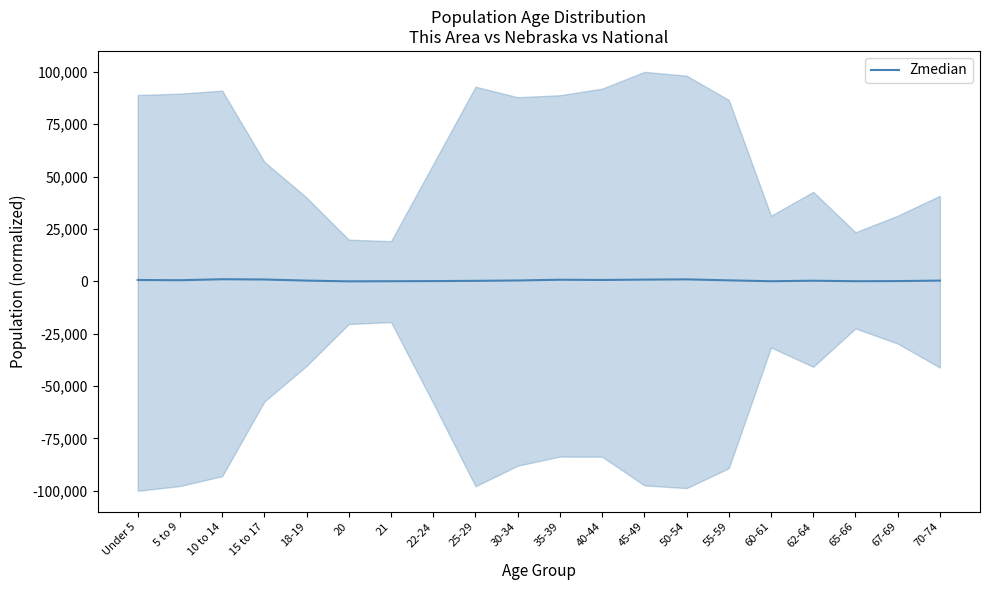

Rank the categories by value from highest to lowest.

10 to 14, 50-54, 15 to 17, 45-49, 35-39, Under 5, 40-44, 5 to 9, 55-59, 30-34, 18-19, 70-74, 62-64, 25-29, 22-24, 67-69, 21, 60-61, 65-66, 20